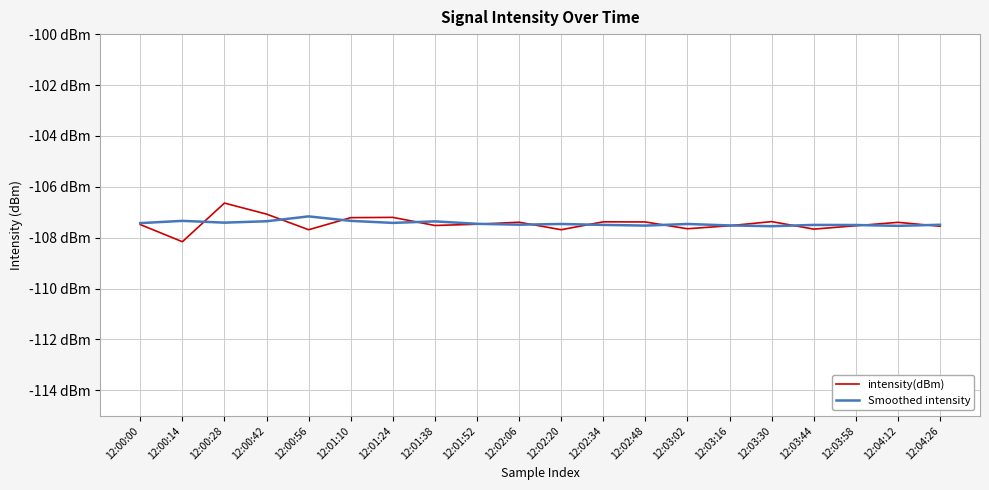

Reading left to right, what are all the values shown in this chart?

intensity(dBm): -107.5	-108.2	-106.6	-107.1	-107.7	-107.2	-107.2	-107.5	-107.5	-107.4	-107.7	-107.4	-107.4	-107.6	-107.5	-107.4	-107.7	-107.5	-107.4	-107.5
Smoothed intensity: -107.4	-107.3	-107.4	-107.4	-107.2	-107.3	-107.4	-107.4	-107.5	-107.5	-107.5	-107.5	-107.5	-107.5	-107.5	-107.5	-107.5	-107.5	-107.5	-107.5